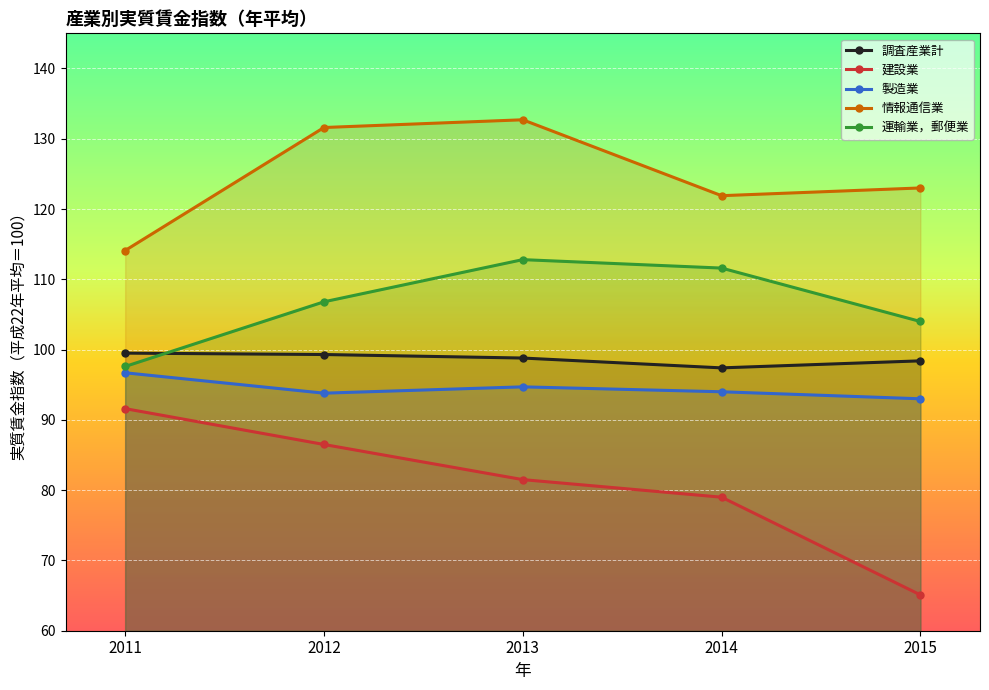

Between 2012 and 2015, which is larger?

2012